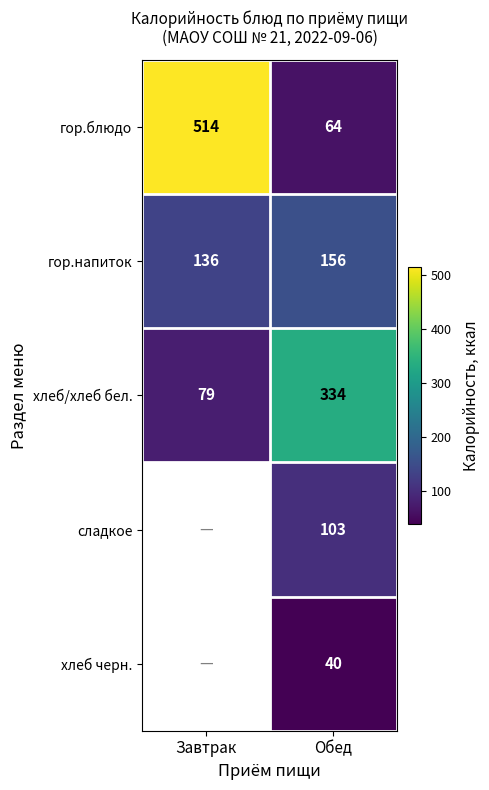

What is the highest value of the хлеб/хлеб бел. series?

334